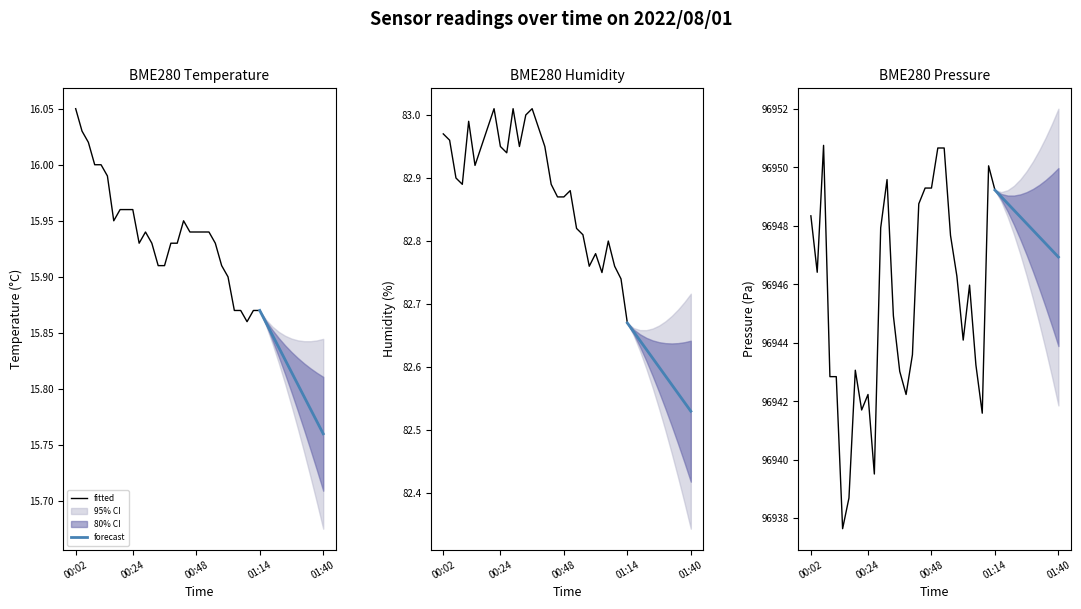

The value of BME280_pressure at 01:30 is 136871.7. True or false?

False